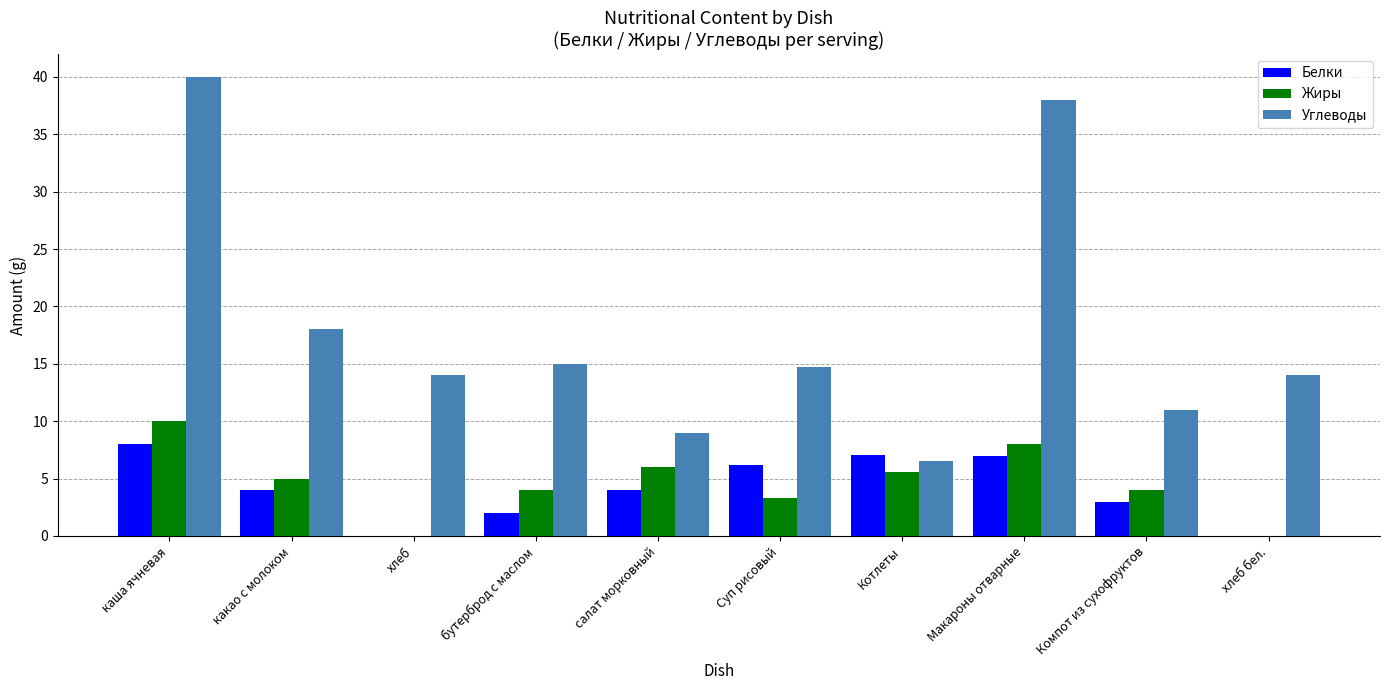

Is the value of Жиры at хлеб бел. greater than the value of Белки at каша ячневая?

No